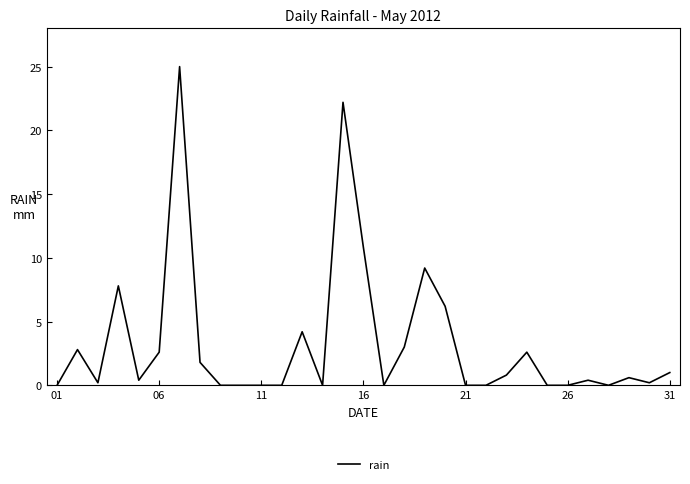

What is the greatest value displayed?

25.0